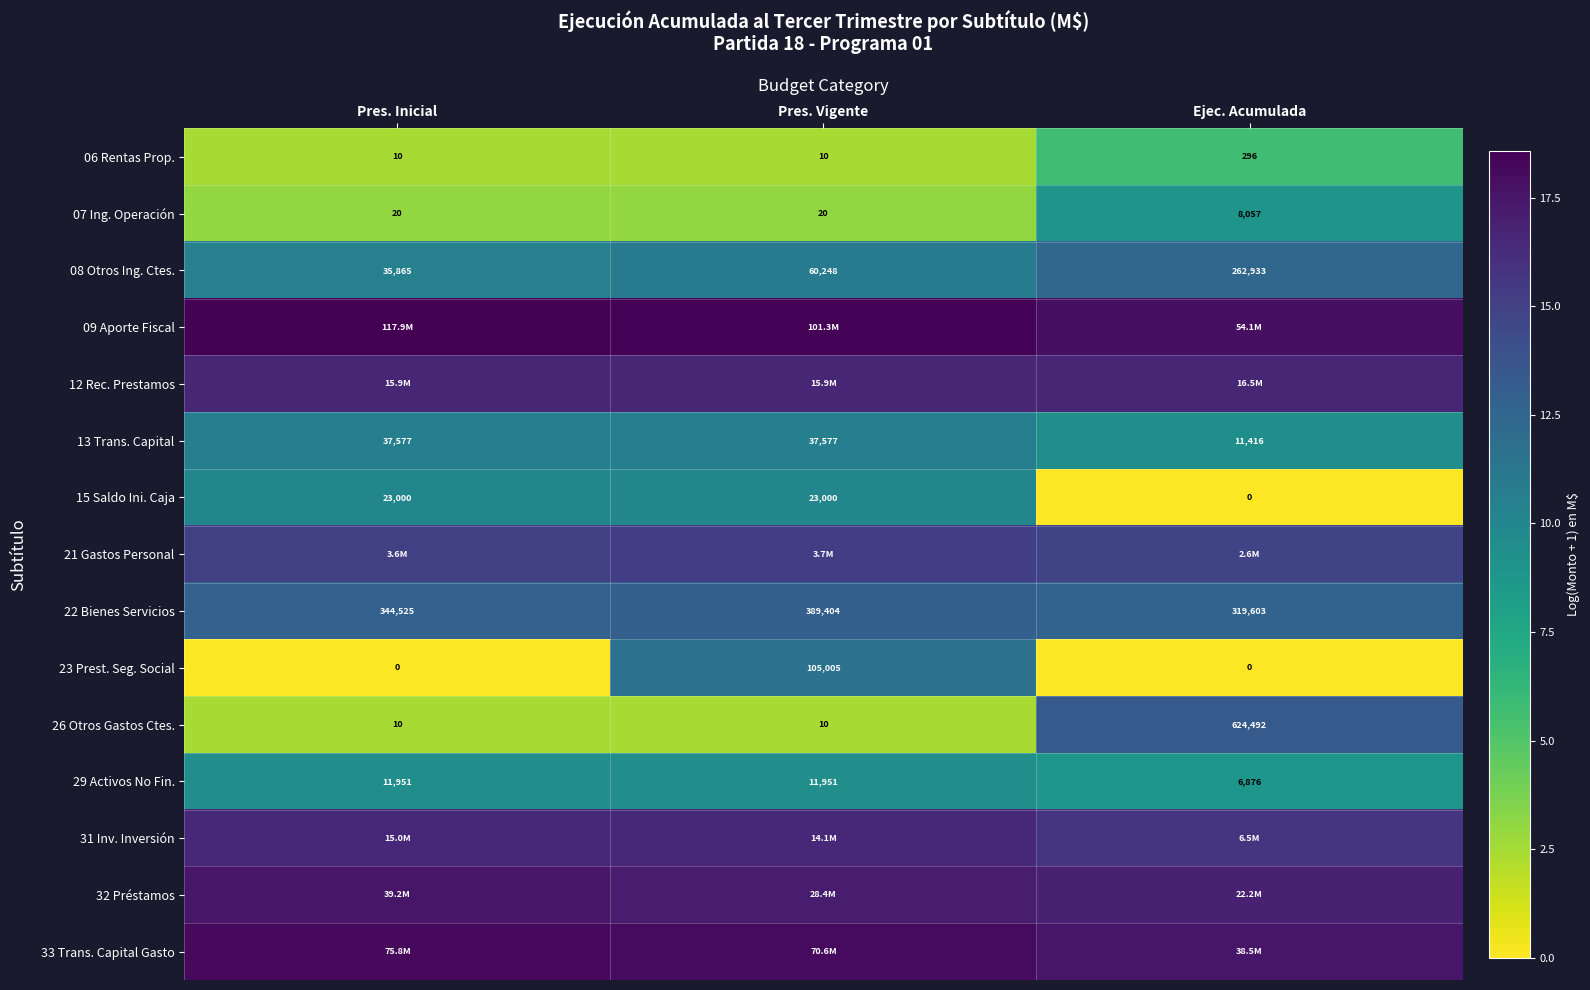

Which label corresponds to the smallest value in the chart?

Ejec. Acumulada